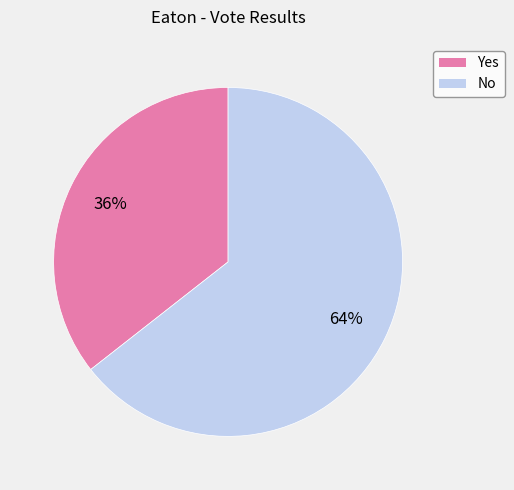

Is the sum of Yes and No greater than half?

Yes